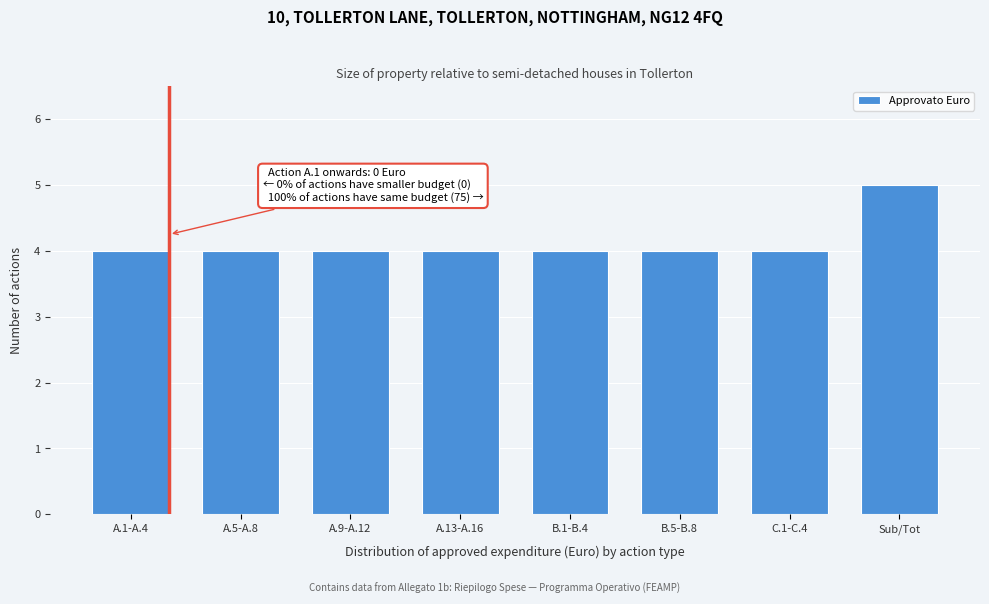

Reading right to left, what are all the values shown in this chart?

Sub/Tot=5	C.1-C.4=4	B.5-B.8=4	B.1-B.4=4	A.13-A.16=4	A.9-A.12=4	A.5-A.8=4	A.1-A.4=4